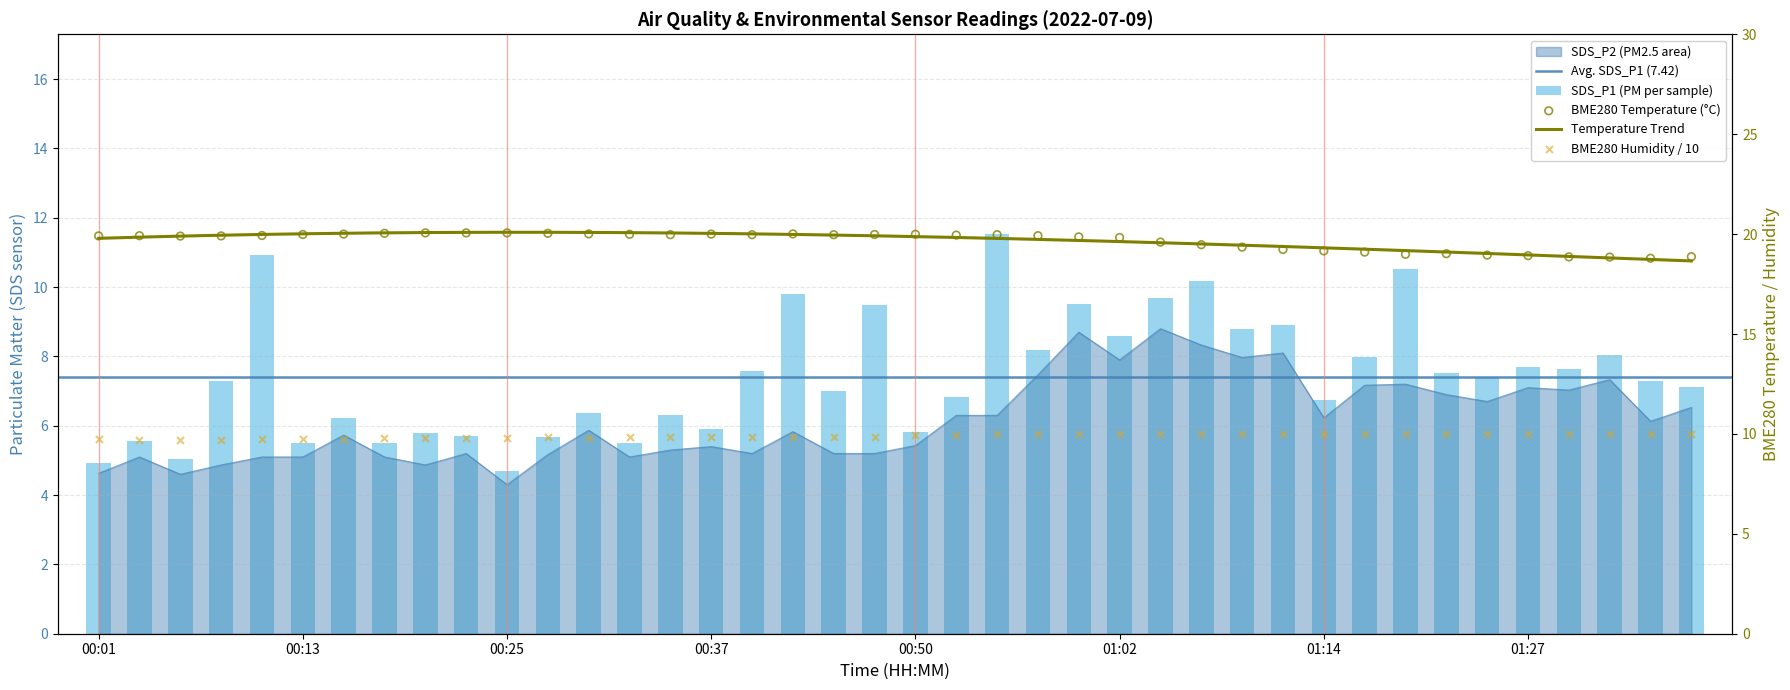

Which series contains the highest Y value?

BME280_temperature